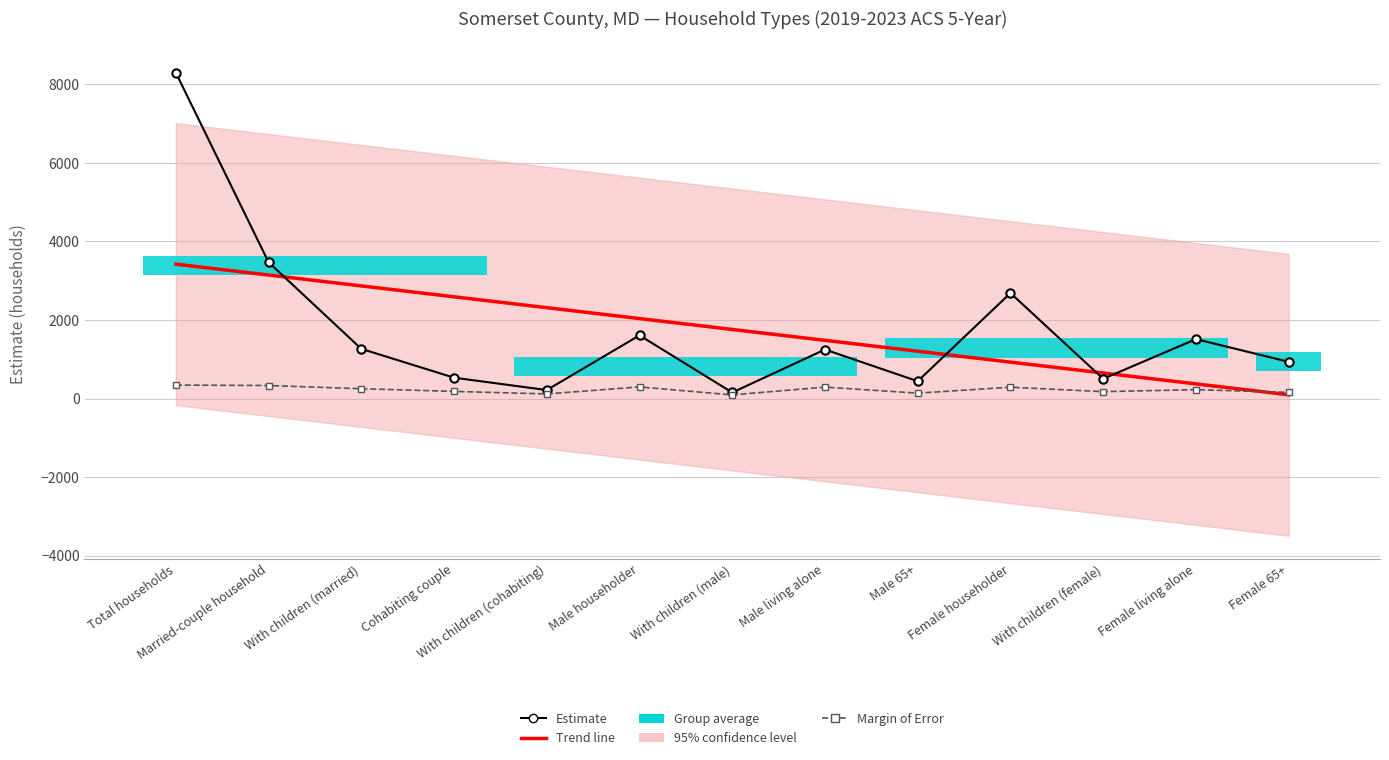

At which category is the sum across all series the highest?

Total households